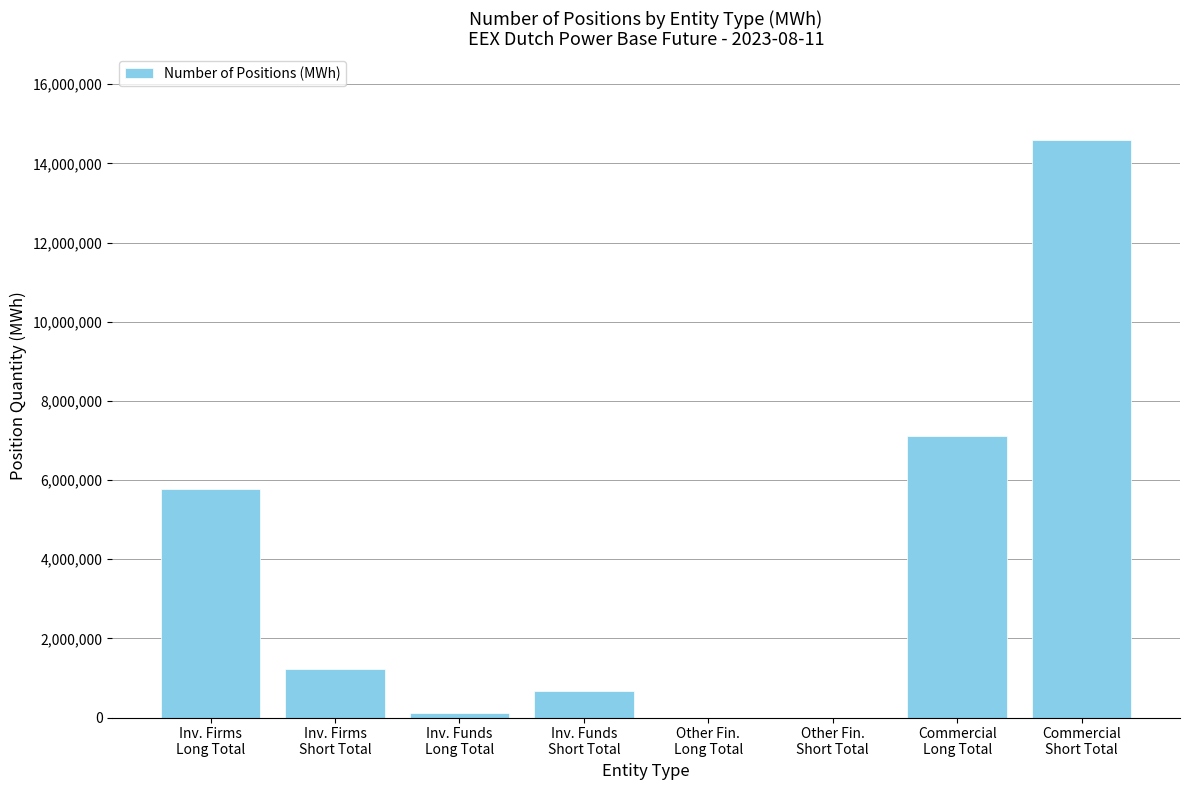

What is the maximum value shown in the chart?

14582414